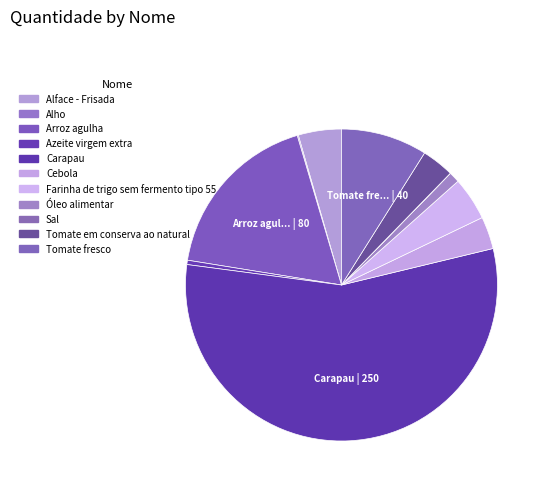

Is there any slice that represents more than half of the pie?

Yes